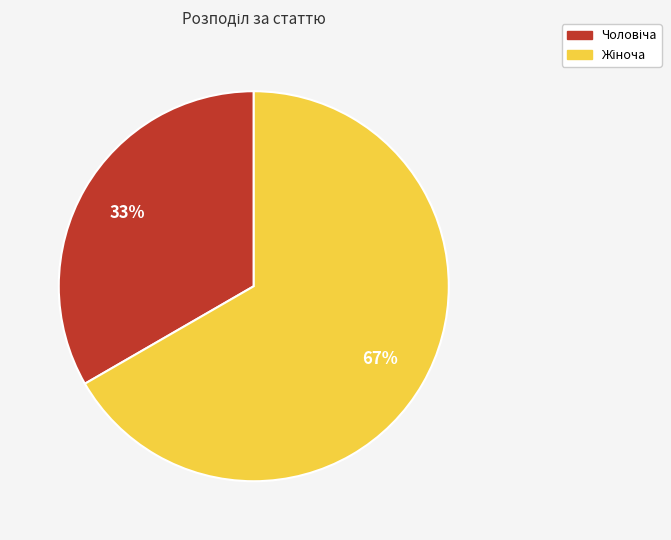

Does any single category account for the majority?

Yes